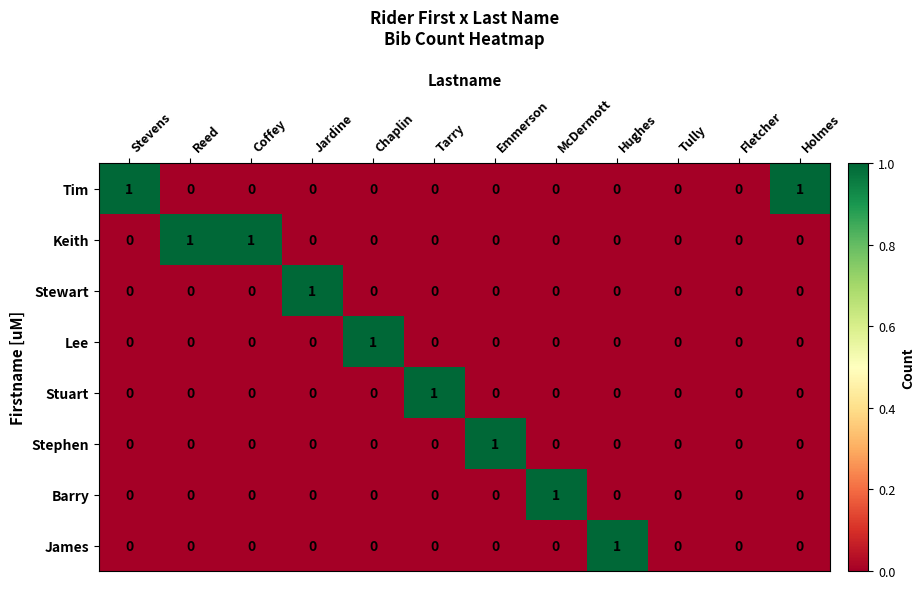

Count the Barry values in the range 0 to 1.

12